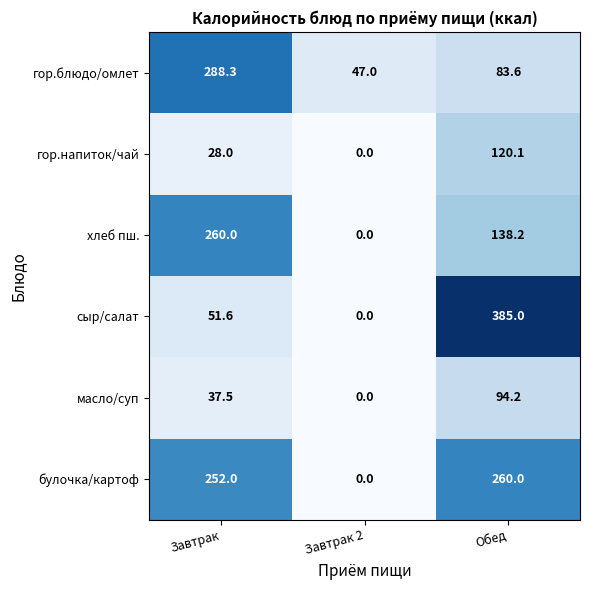

What is the sum of the булочка/картоф values at Завтрак and Завтрак 2?

252.0